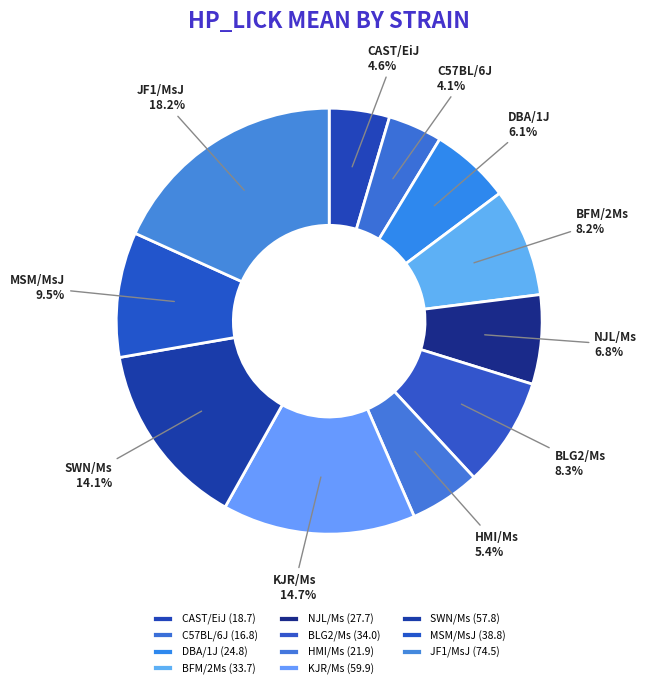

Is BLG2/Ms the majority of the pie?

No